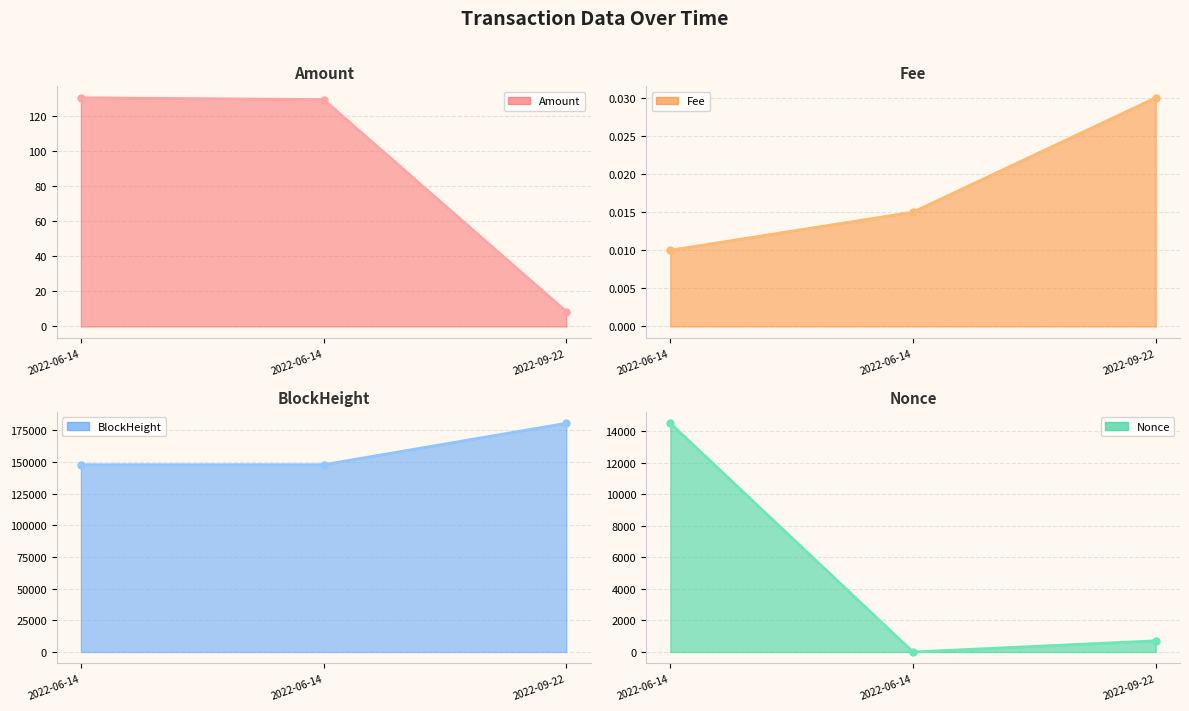

Reading left to right, list all the values displayed in this chart.

Amount: 2022-06-14=130.2	2022-06-14=129.2	2022-09-22=8.5
Fee: 2022-06-14=0.0	2022-06-14=0.0	2022-09-22=0.0
BlockHeight: 2022-06-14=147835.0	2022-06-14=147850.0	2022-09-22=180543.0
Nonce: 2022-06-14=14489.0	2022-06-14=0.0	2022-09-22=708.0